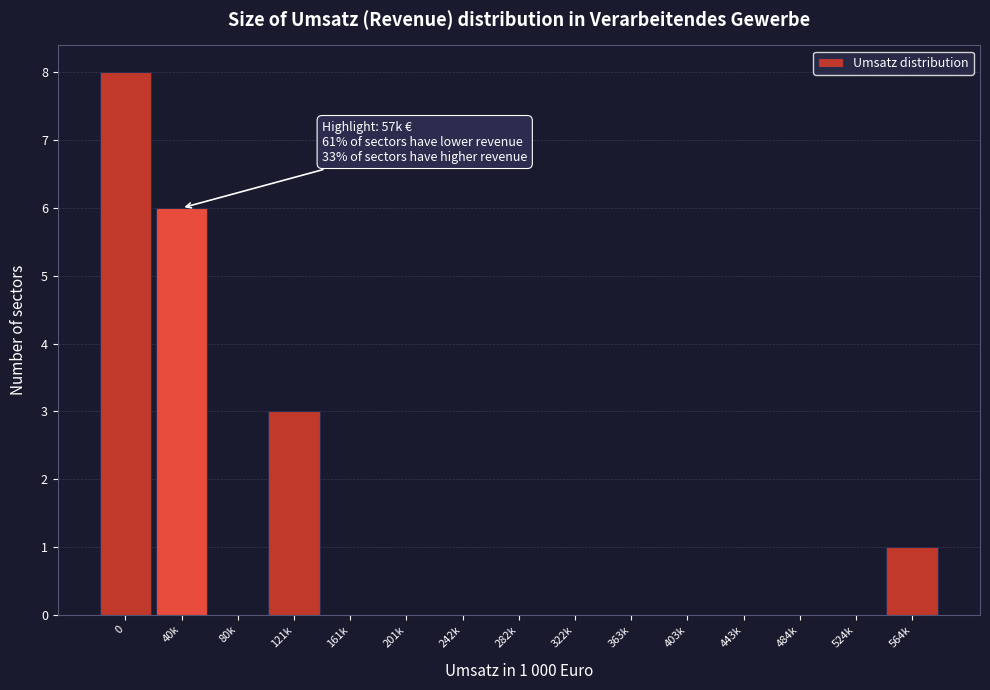

Reading left to right, list all the values displayed in this chart.

0=8	40k=6	80k=0	121k=3	161k=0	201k=0	242k=0	282k=0	322k=0	363k=0	403k=0	443k=0	484k=0	524k=0	564k=1